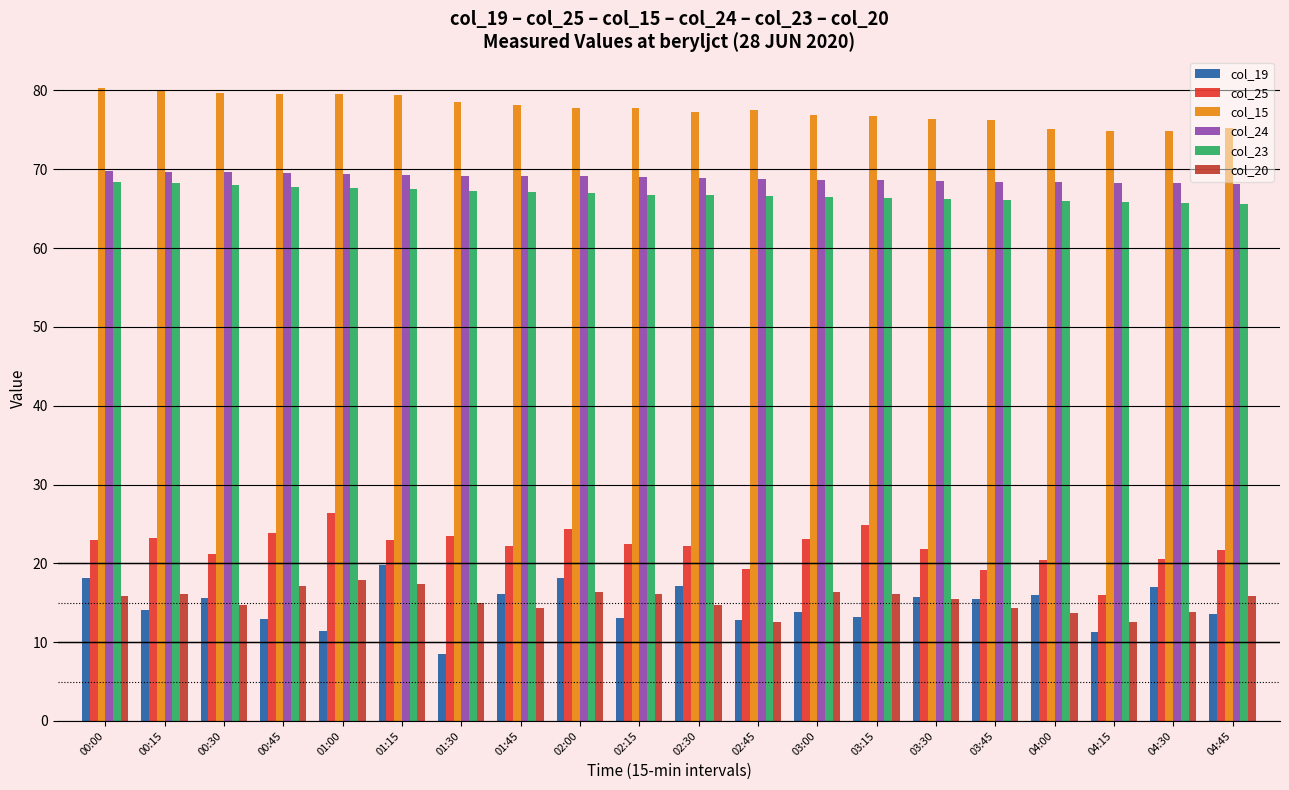

Where is col_15 nearest to the value 77?

03:00